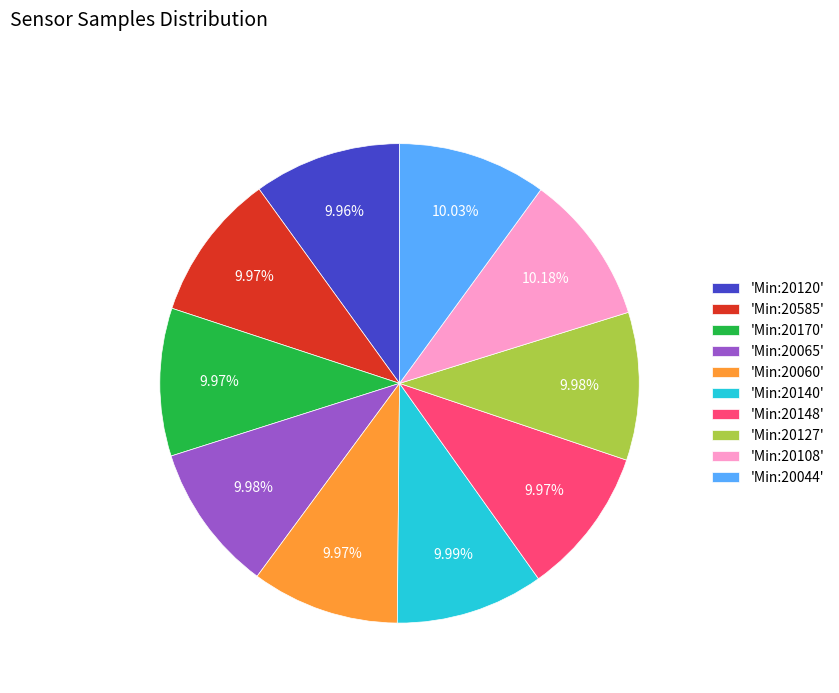

Approximately how many times larger is the value at 'Min:20148' compared to 'Min:20120'?

1.0